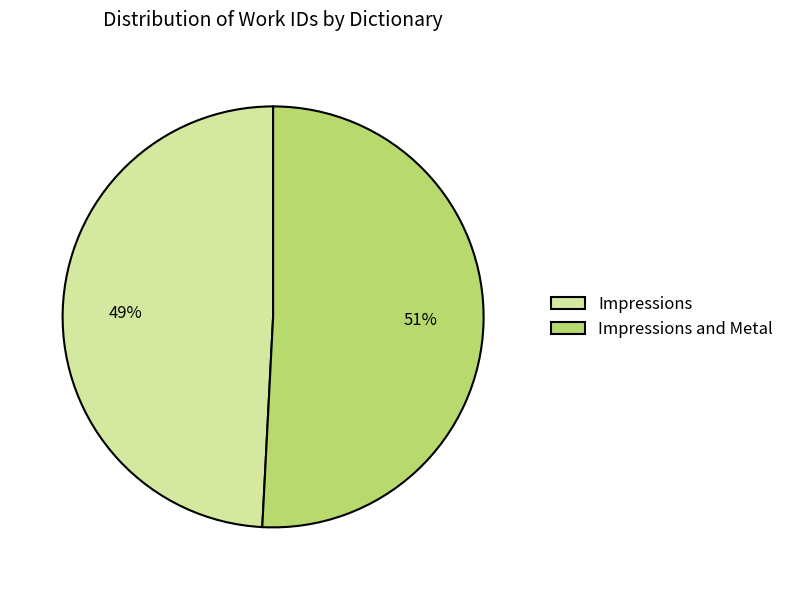

How many segments does this pie chart have?

2